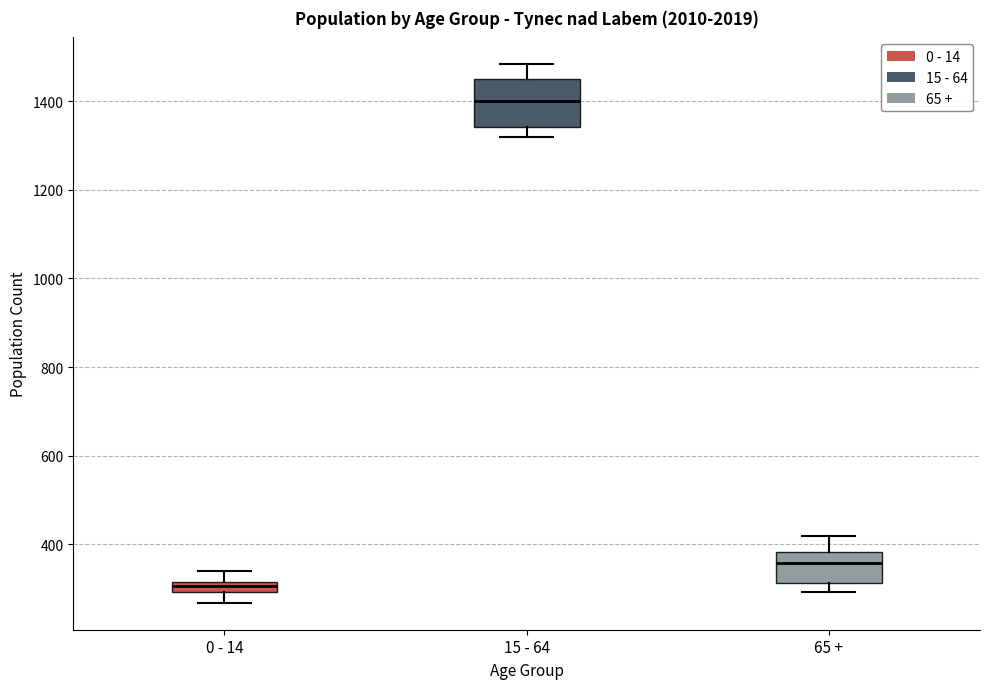

Which box is the tallest, from its lower edge to its upper edge?

15 - 64